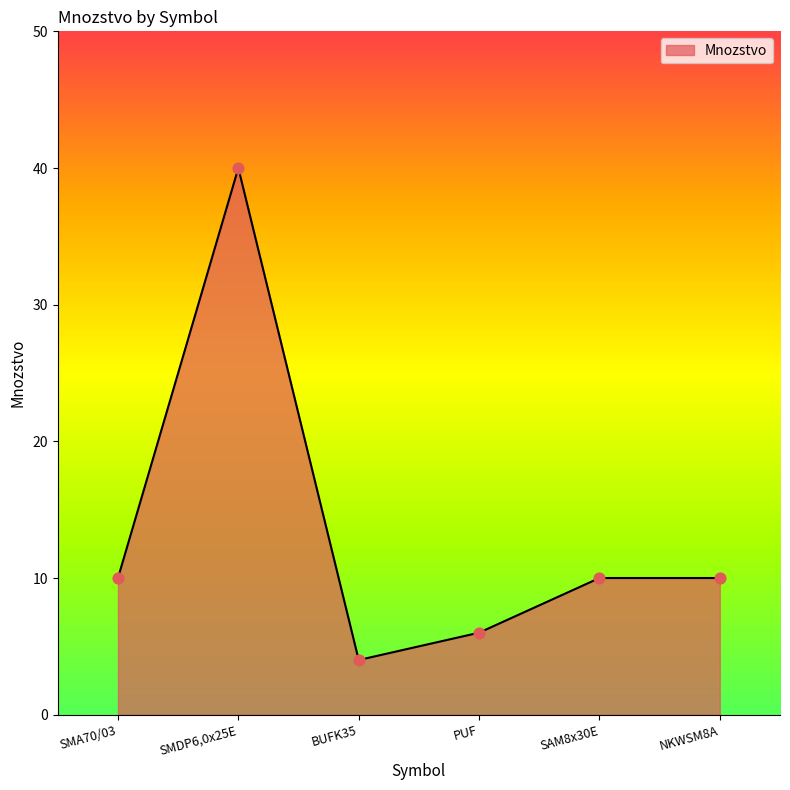

Which has a higher value, SAM8x30E or SMDP6,0x25E?

SMDP6,0x25E